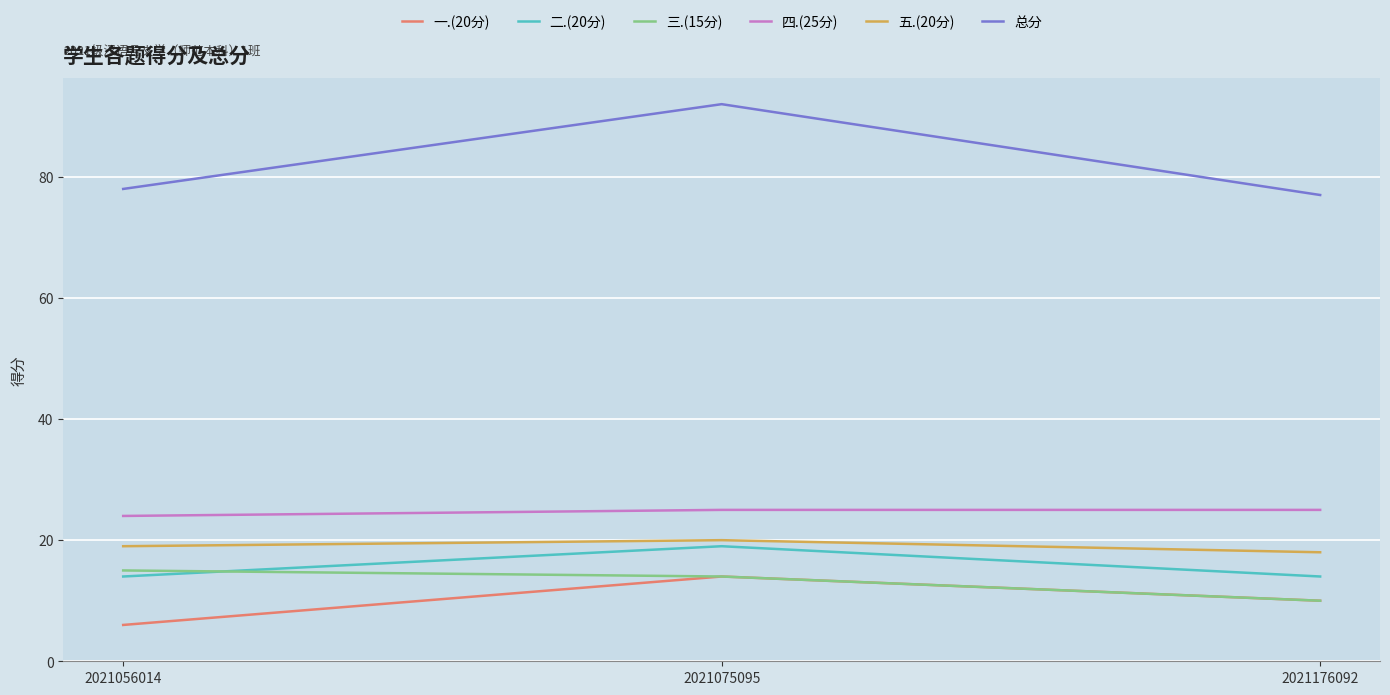

Read the 一.(20分) value at 2021056014.

6